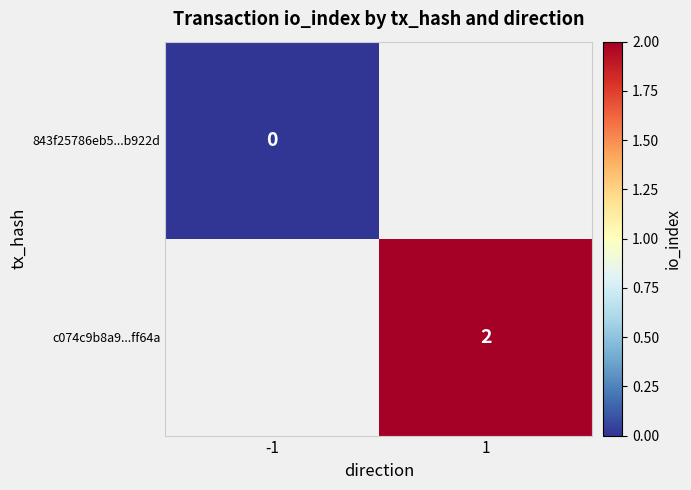

True or false: c074c9b8a9...ff64a has a value of 2 at 1.

True